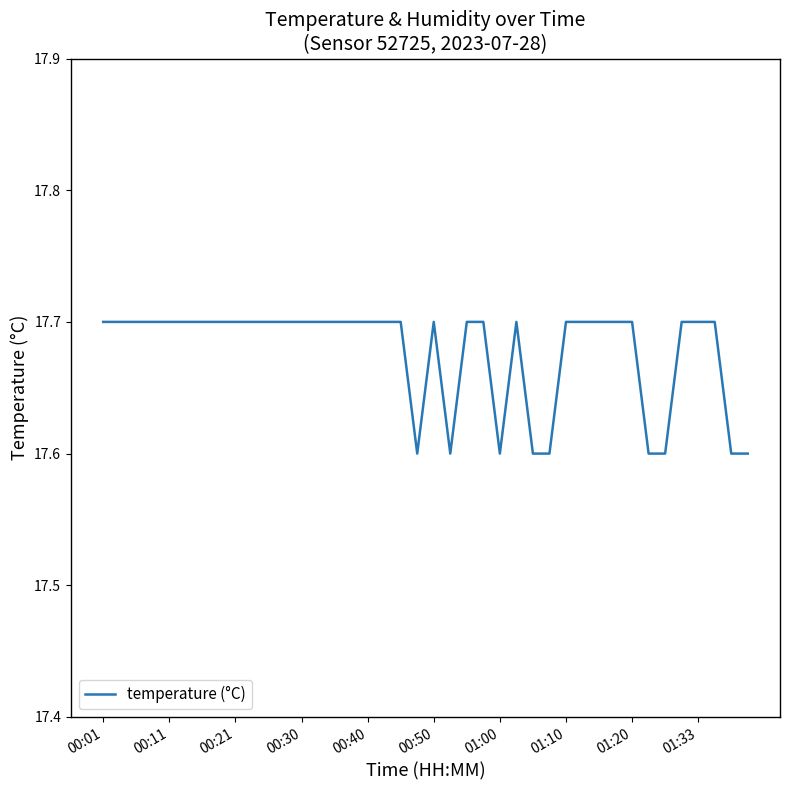

What is the maximum value shown in the chart?

17.7